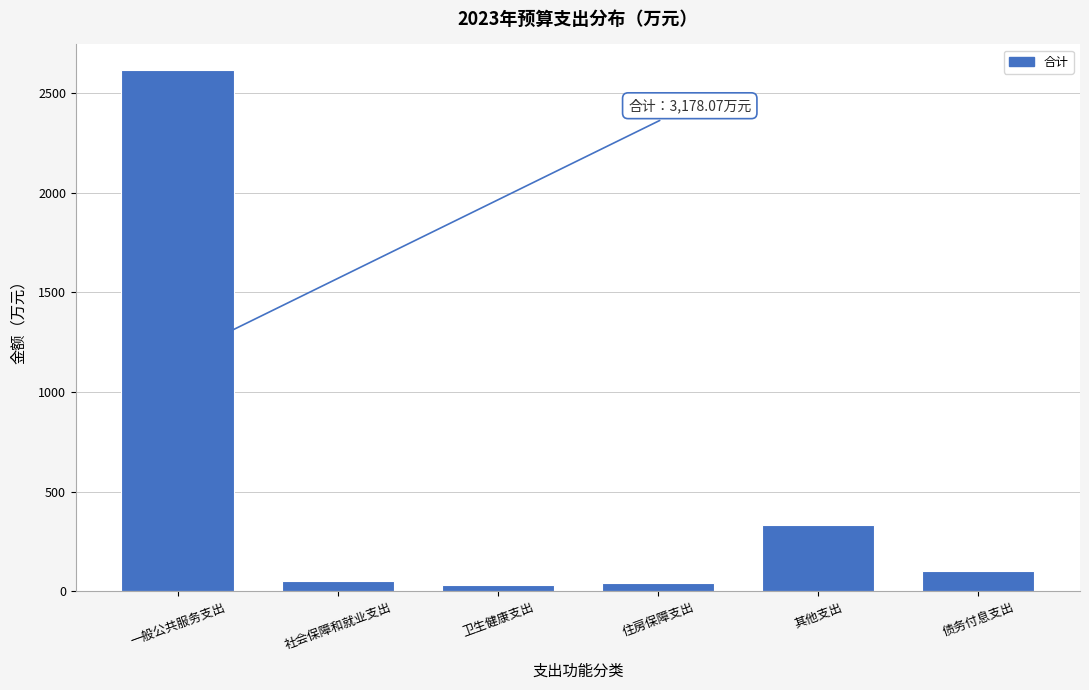

What is the label of the 4th bar from the left?

住房保障支出